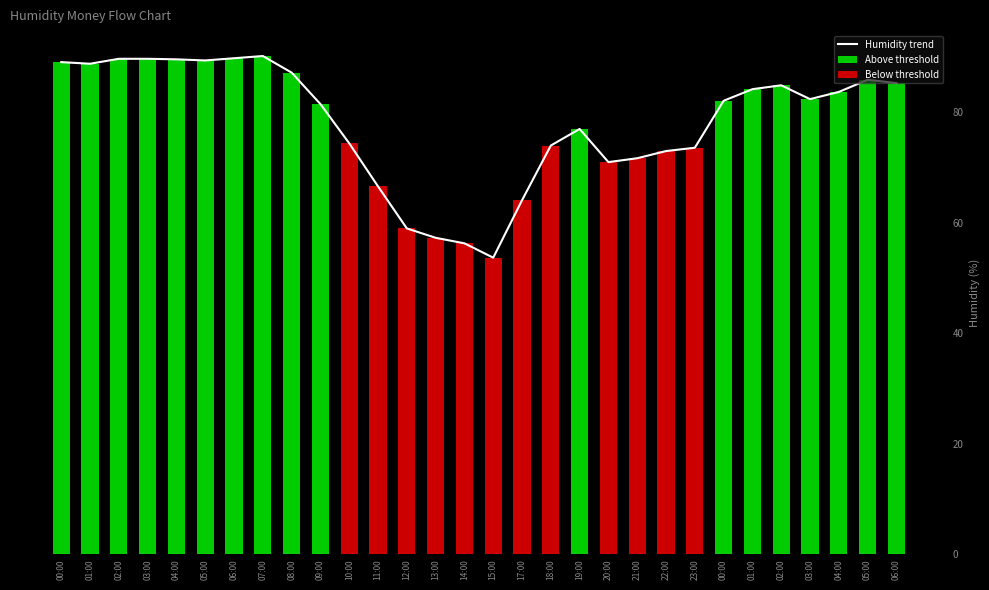

Rank the series by their maximum value, from highest to lowest.

Humidity trend, Above threshold, Below threshold